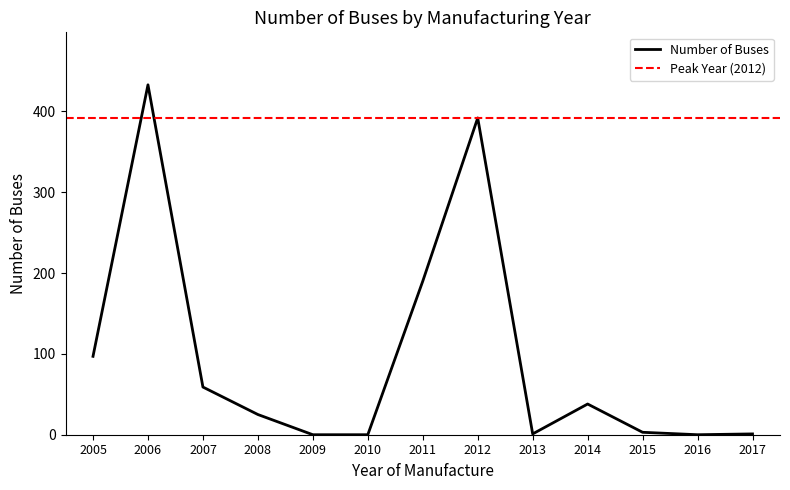

List the labels in order of value, smallest first.

2009, 2010, 2016, 2013, 2017, 2015, 2008, 2014, 2007, 2005, 2011, 2012, 2006